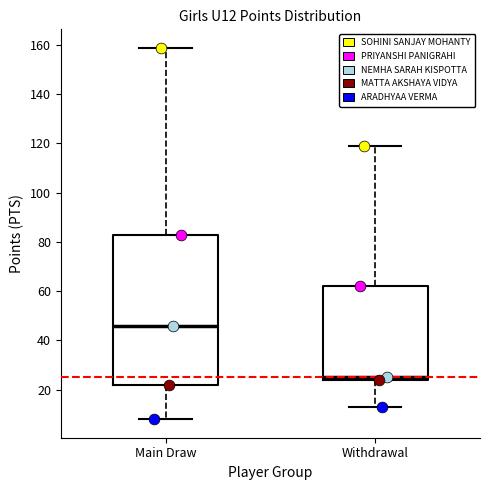

Which box's median line is the highest?

Main Draw